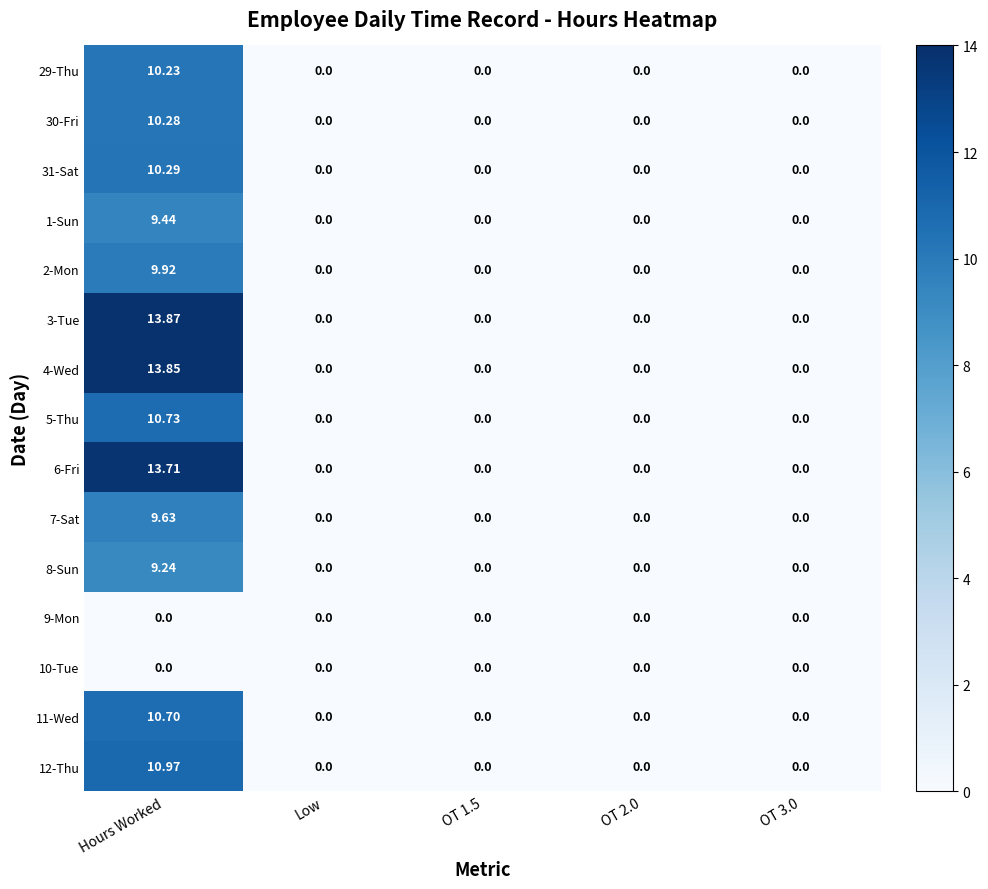

Which category has the highest value across all series?

Hours Worked